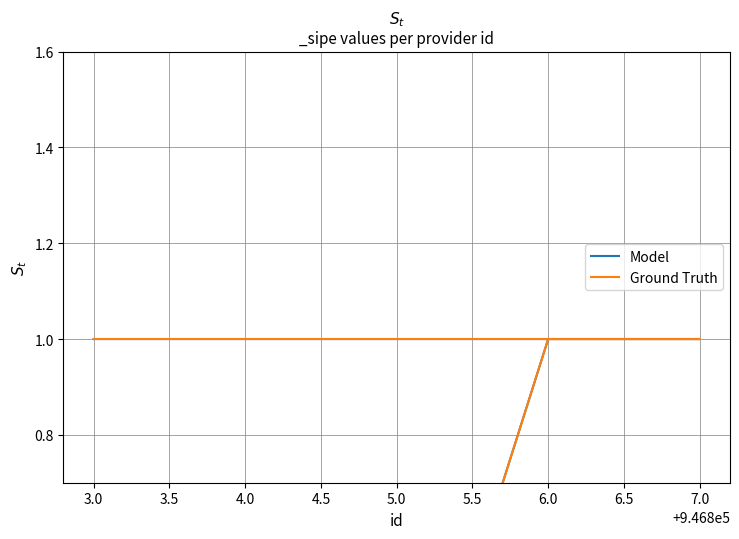

True or false: Ground Truth has a value of 0 at 3.0.

False